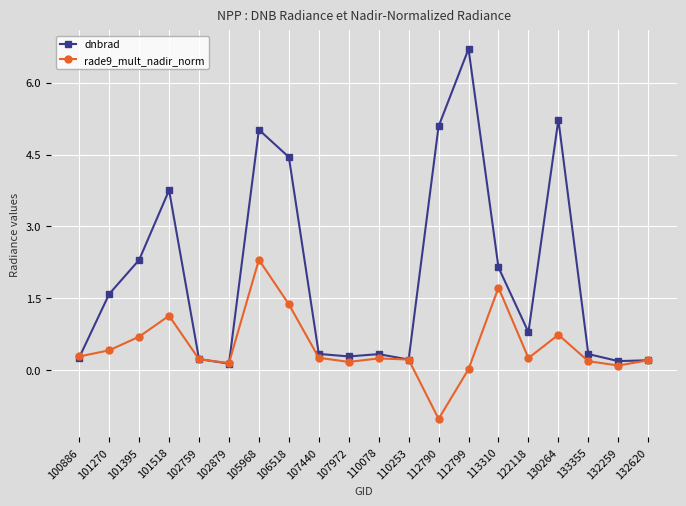

At how many categories does at least one series exceed 3?

6